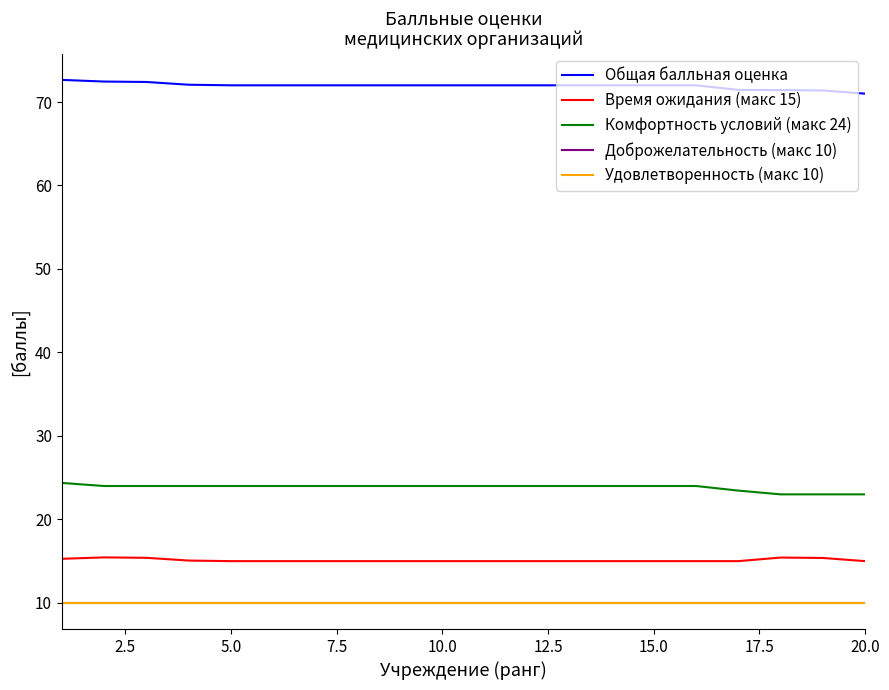

Does the chart have visible grid lines?

No